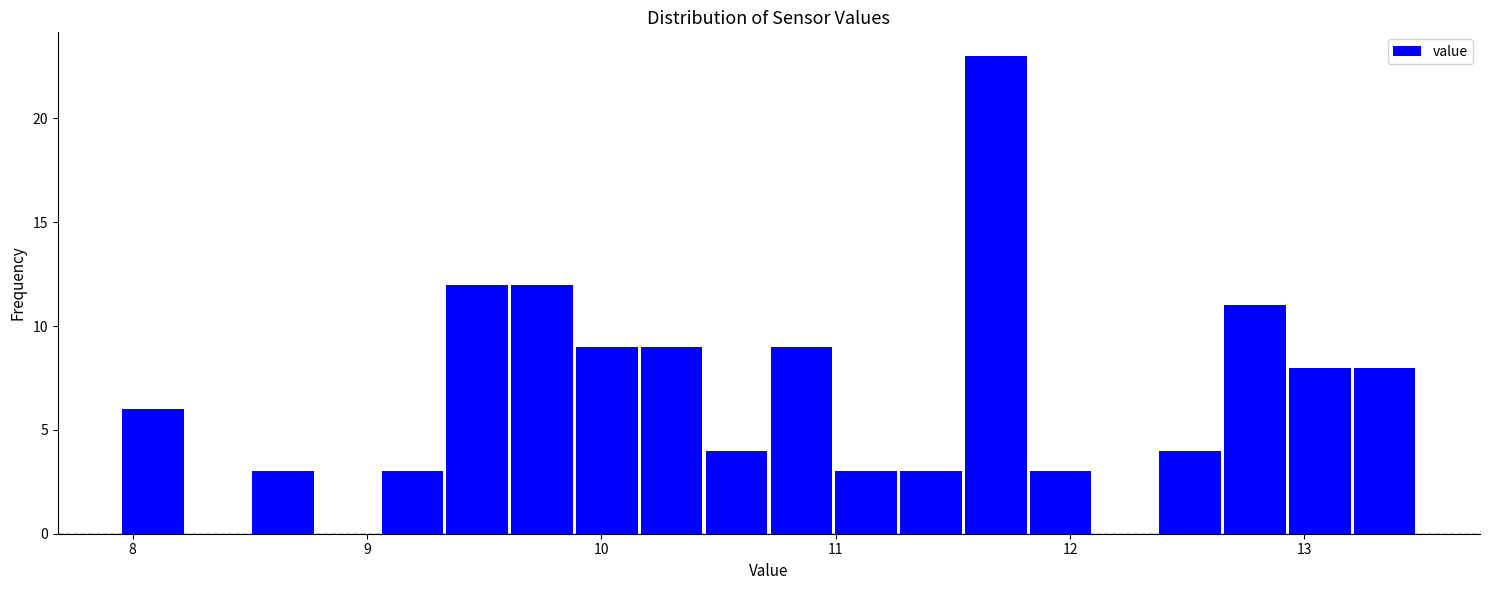

Read against the x-axis, roughly where is the centre of the tallest bar?

11.7